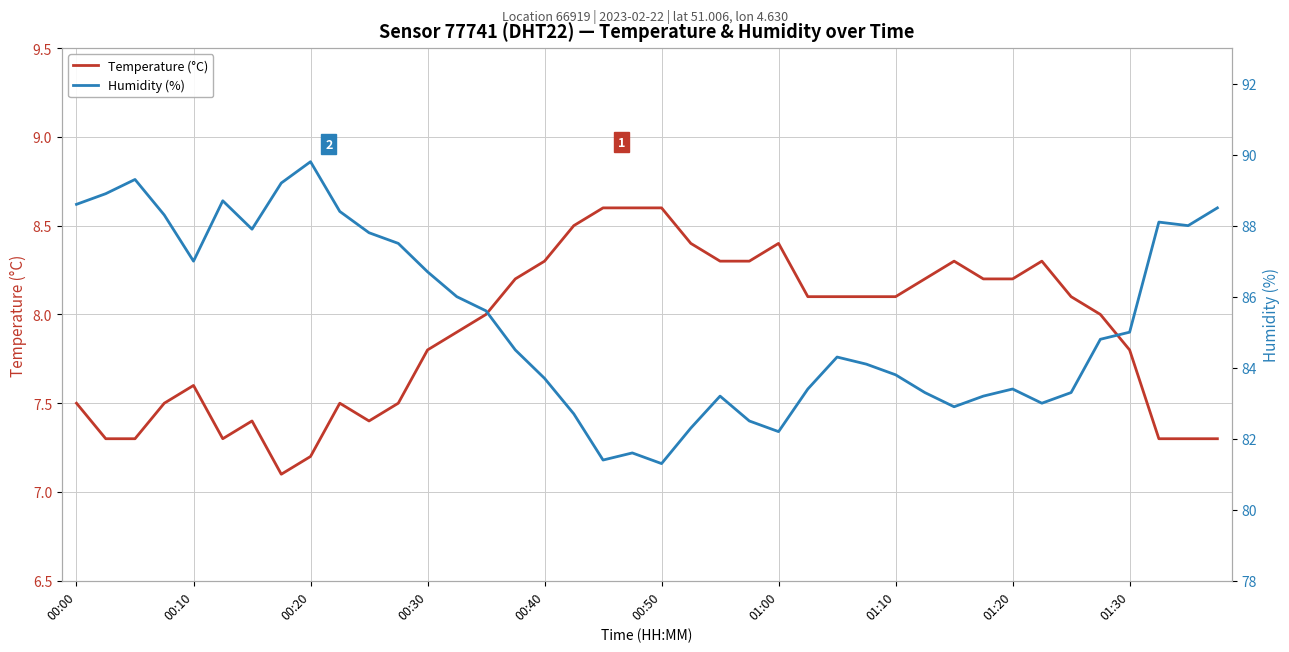

True or false: Humidity (%) has a value of 87.8 at 10.

True